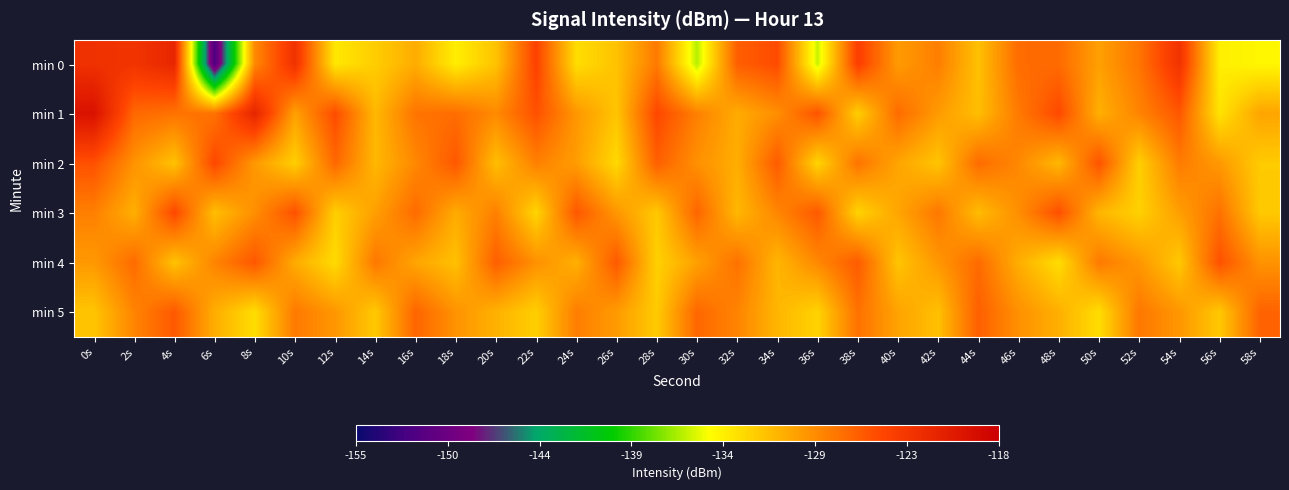

Which has a higher value, 0s or 42s?

0s